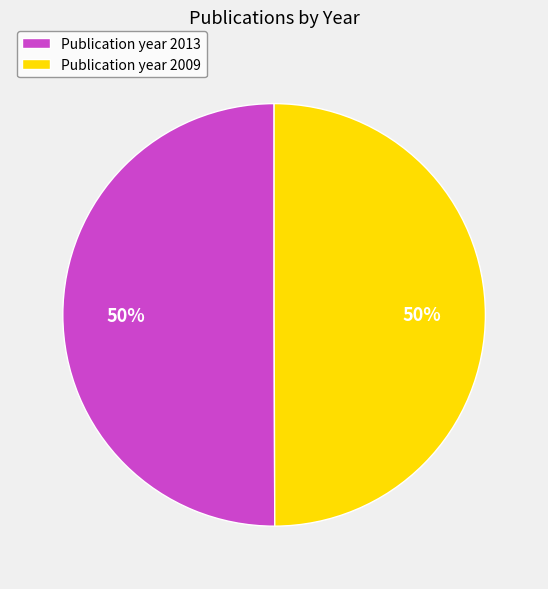

Approximately how many times larger is the value at Publication year 2009 compared to Publication year 2013?

1.0